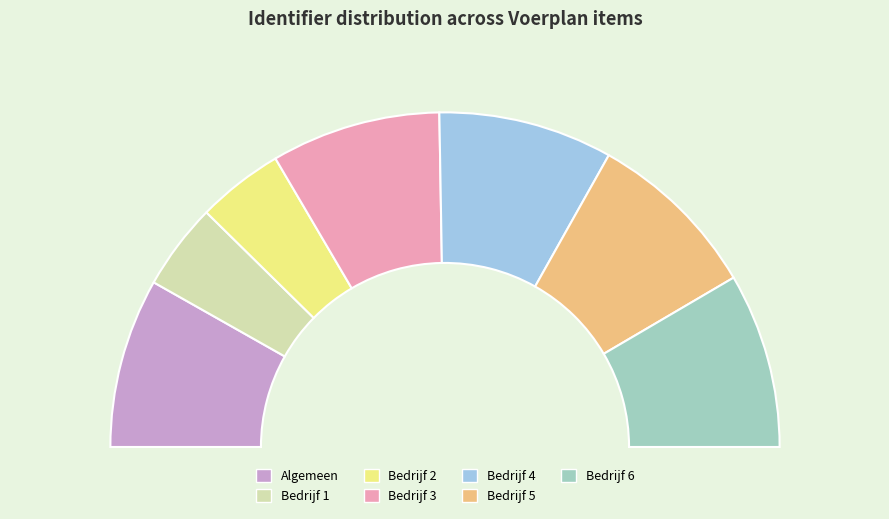

Rank the categories by value from lowest to highest.

Bedrijf 1, Bedrijf 2, Bedrijf 3, Algemeen, Bedrijf 4, Bedrijf 5, Bedrijf 6